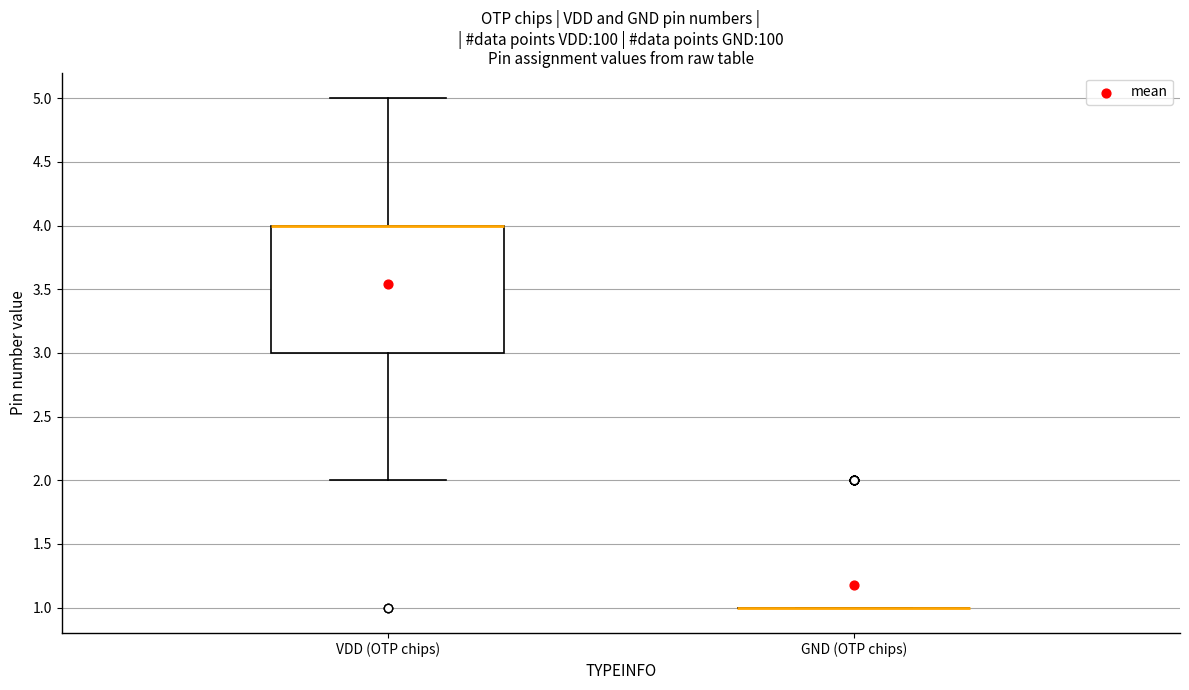

Reading left to right, transcribe this box plot: for each box, give where its median line is, the range the box spans, and where its two whiskers end, as read against the y-axis. The values are not printed on the chart, so give them approximately, as read against the axis.

VDD (OTP chips): median 4 (drawn on the box's upper edge), box 3 to 4, whiskers 2 to 5
GND (OTP chips): box collapsed to a line at 1, whiskers 1 to 1